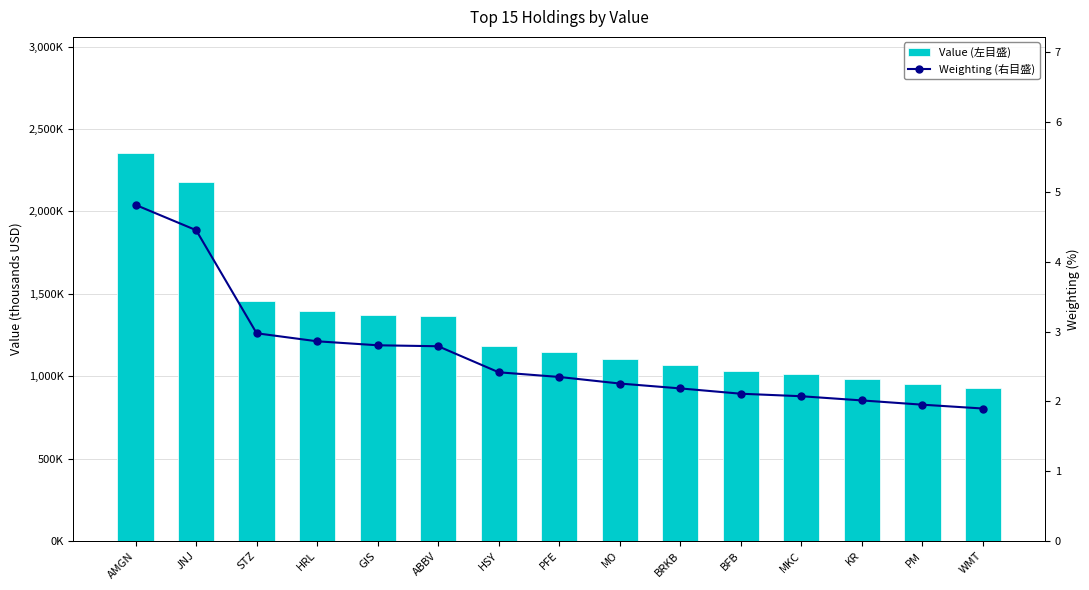

At which label does Weighting (右目盛) first exceed 2?

AMGN